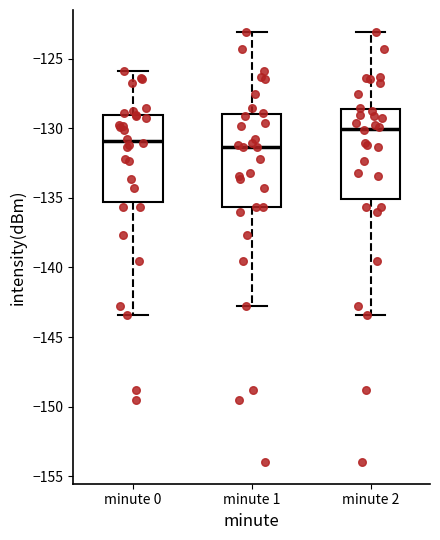

Where does the lower whisker of the box for minute 0 end on the y-axis? The values are not printed on the chart, so give them approximately, as read against the axis.

-143.5